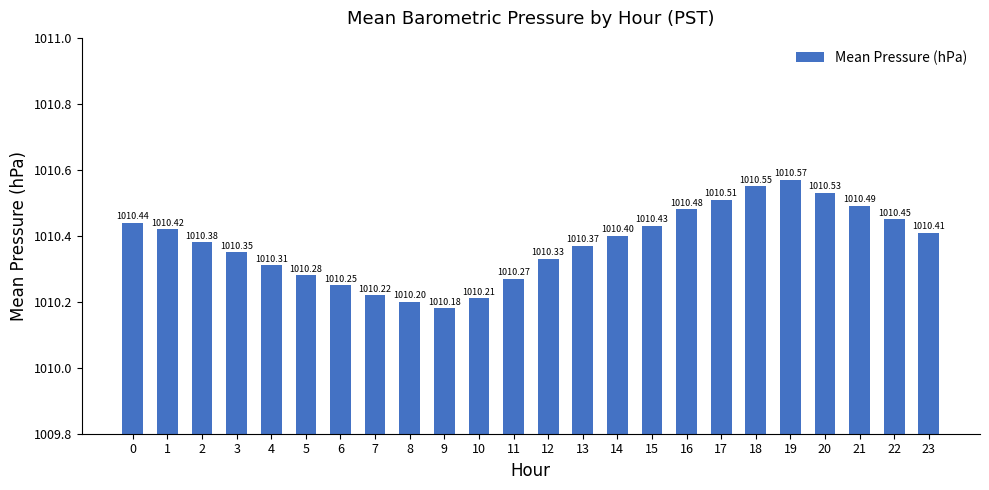

List the labels in order of value, largest first.

19, 18, 20, 17, 21, 16, 22, 0, 15, 1, 23, 14, 2, 13, 3, 12, 4, 5, 11, 6, 7, 10, 8, 9